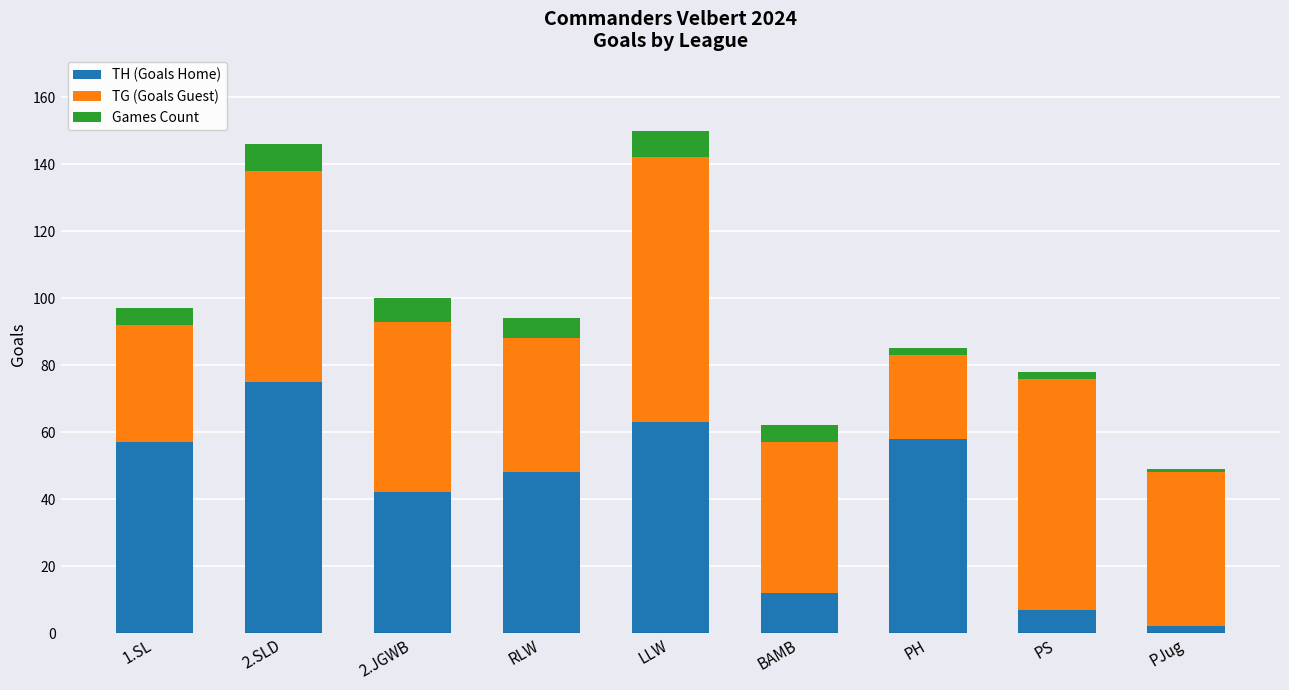

What is the highest value of the TH (Goals Home) series?

75